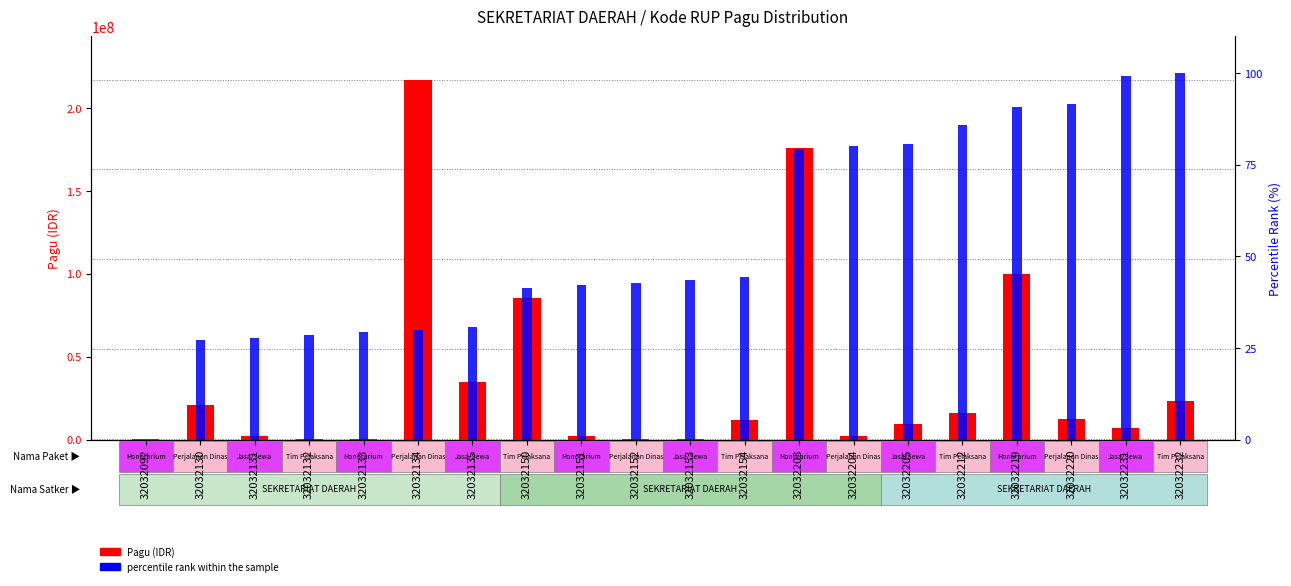

How many bars are there in total?

40